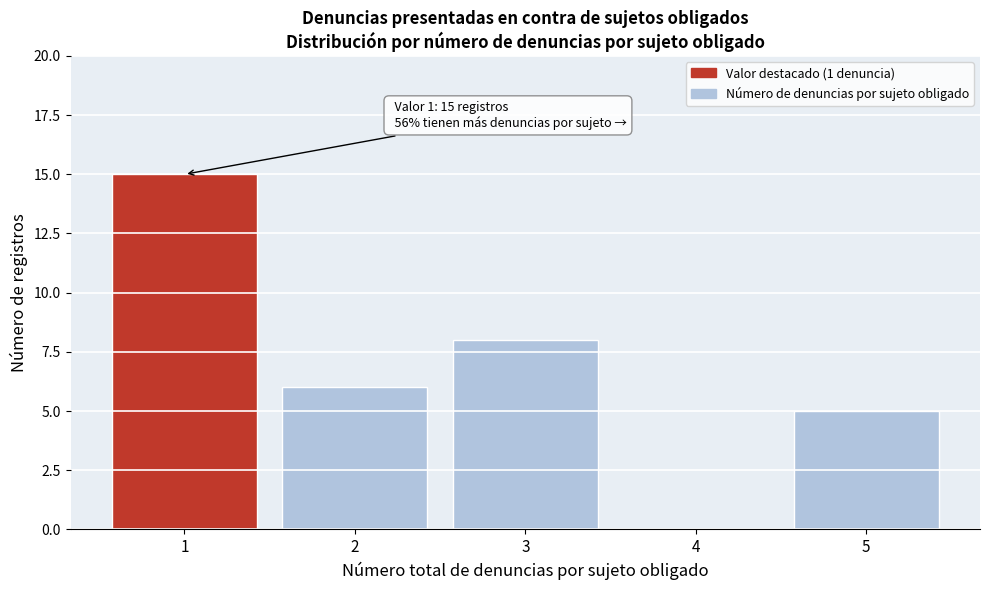

Reading left to right, transcribe all the data shown in this chart.

1=15	2=6	3=8	4=0	5=5